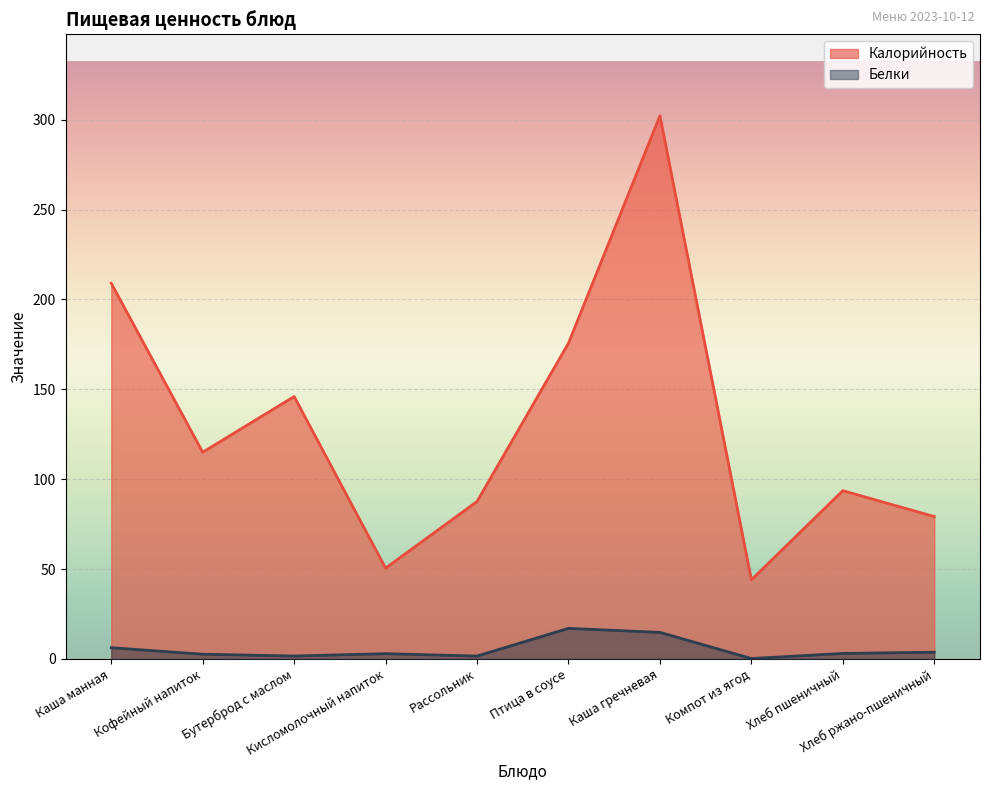

Rank the categories by Калорийность value from lowest to highest.

Компот из ягод, Кисломолочный напиток, Хлеб ржано-пшеничный, Рассольник, Хлеб пшеничный, Кофейный напиток, Бутерброд с маслом, Птица в соусе, Каша манная, Каша гречневая